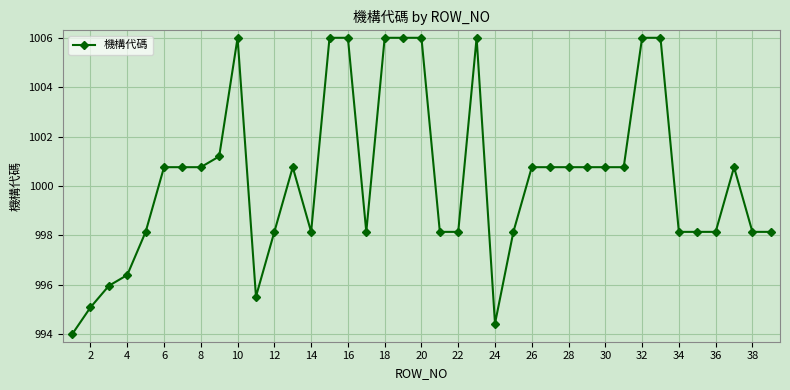

What is the greatest value displayed?

1006.0